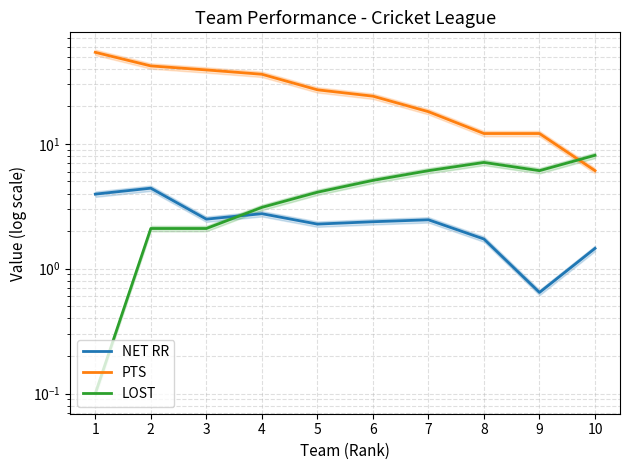

How many data points in LOST are less than 5?

5